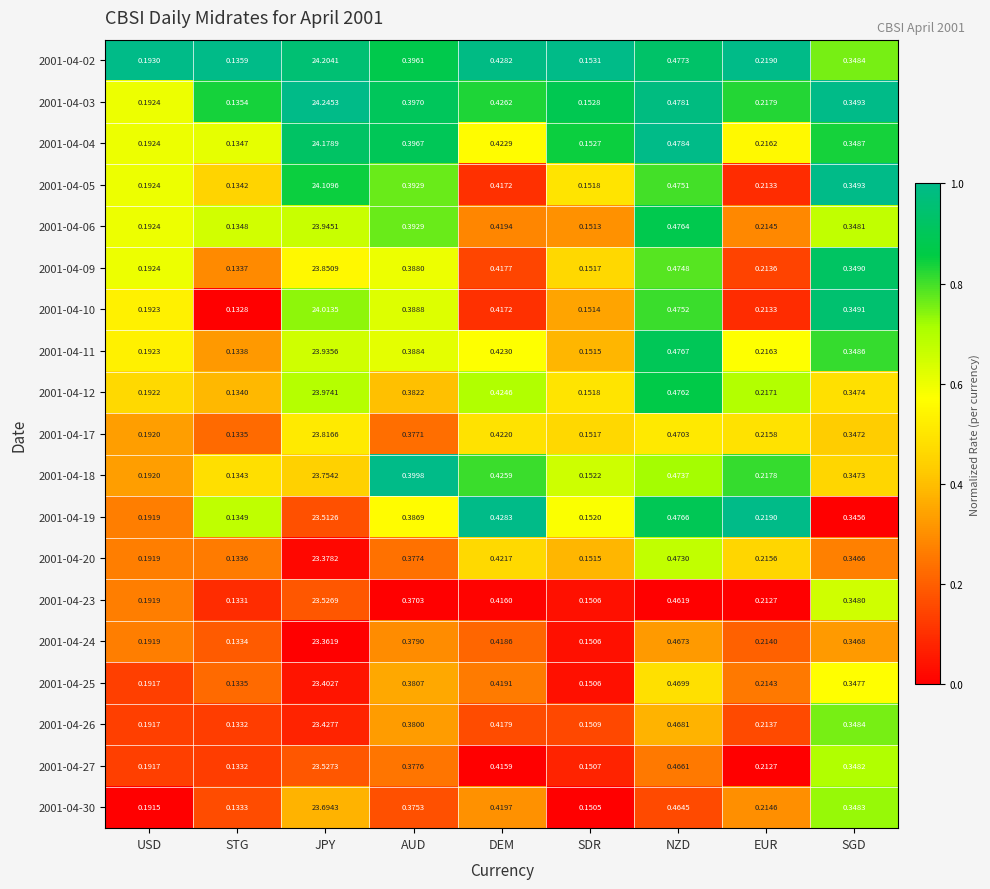

At how many categories does at least one series exceed 0?

9